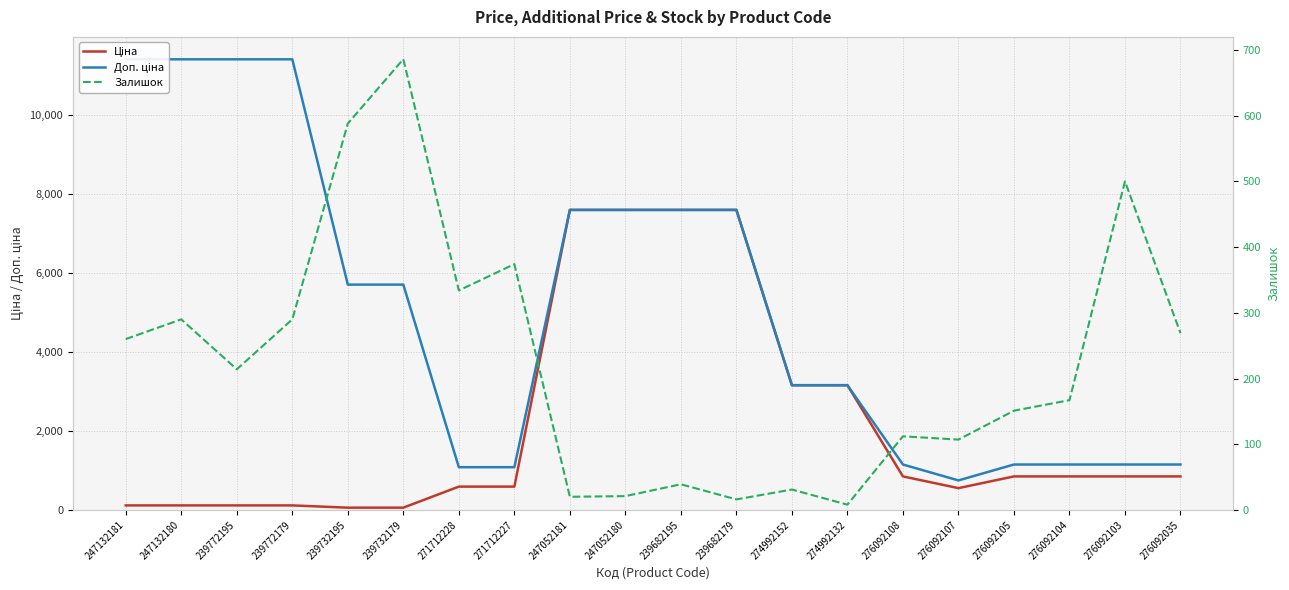

What is the label of the 20th point from the right?

247132181